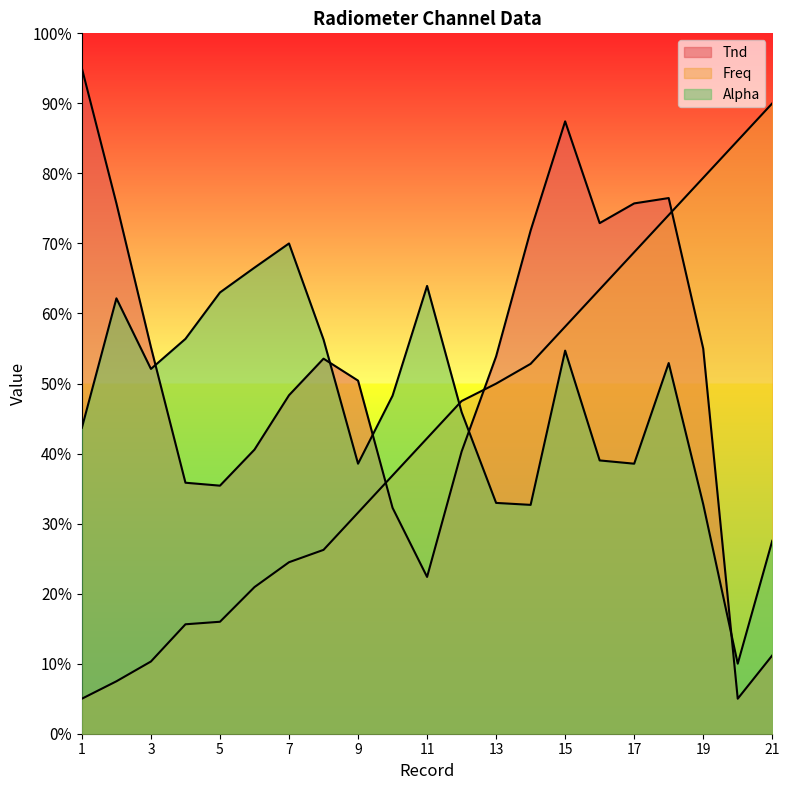

At which category is the sum across all series the highest?

18